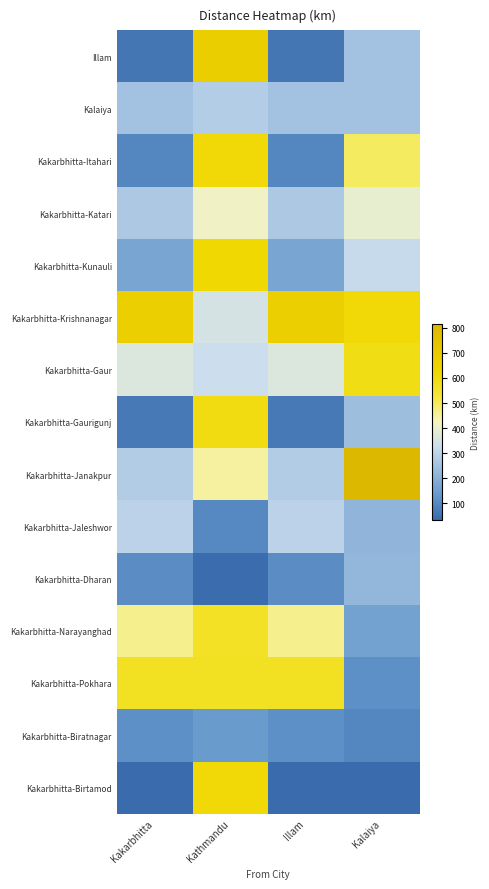

At how many categories does at least one series exceed 681?

1